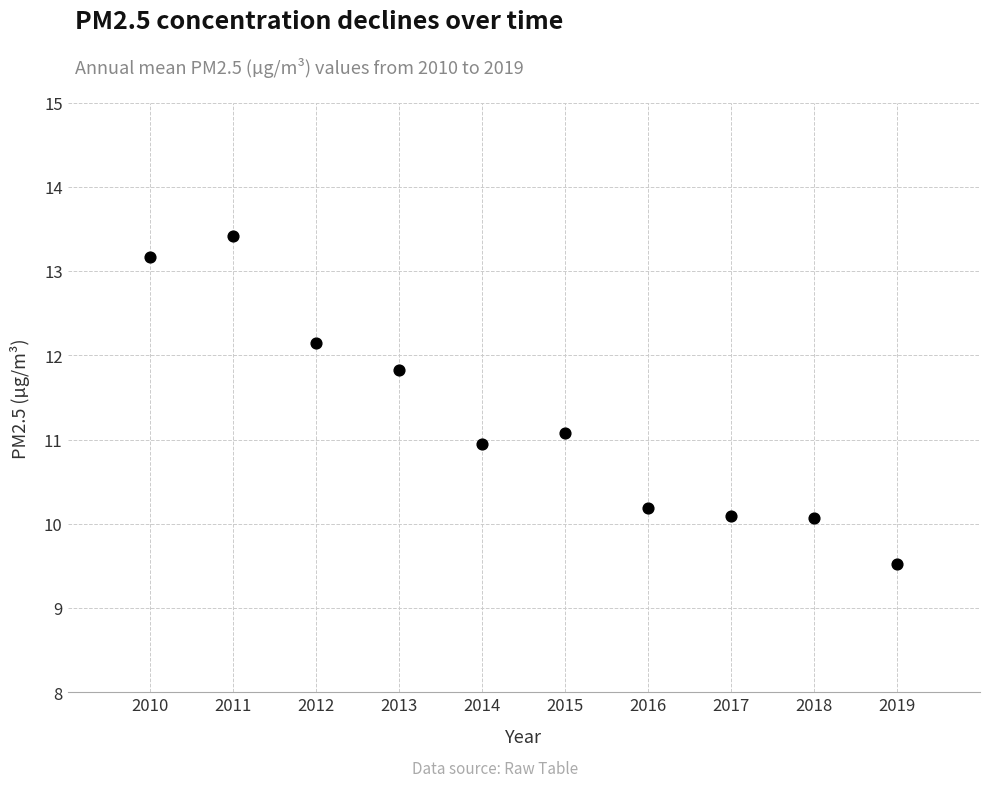

What is the range of X values (max minus min)?

9.0